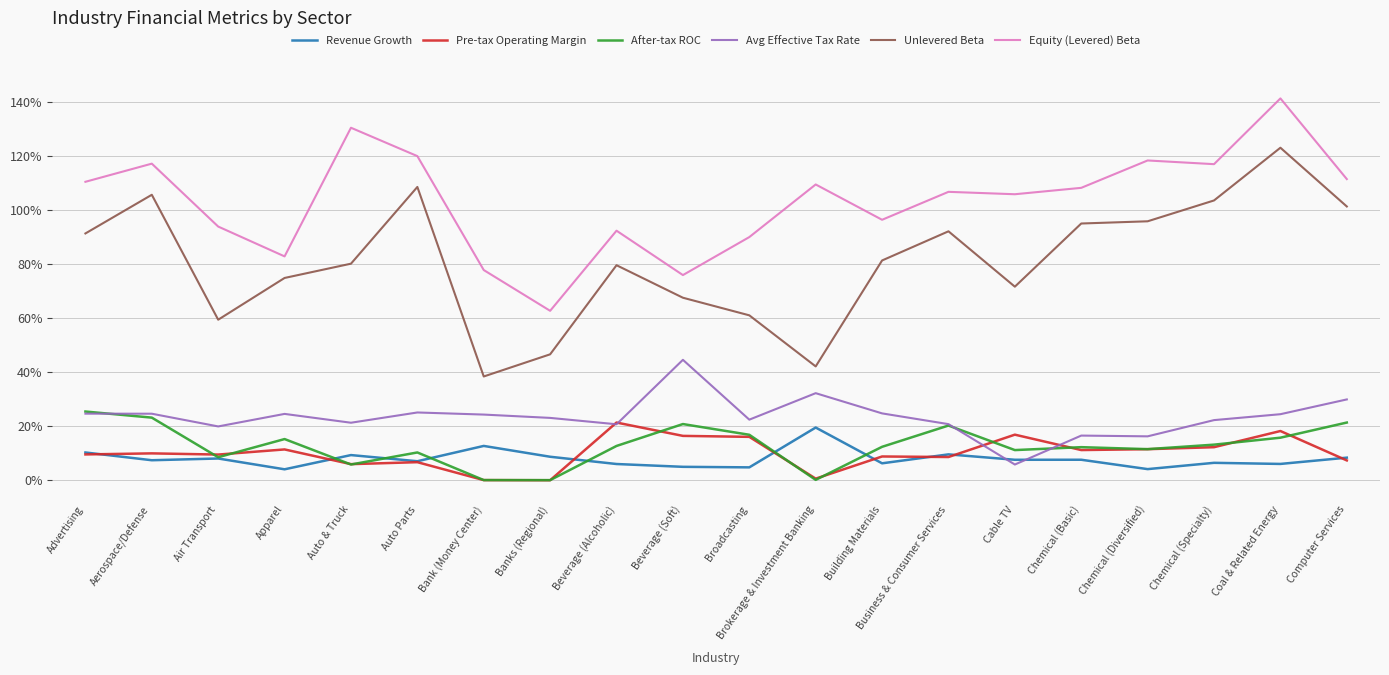

Reading left to right, list all the values displayed in this chart.

Revenue Growth: Advertising=0.1	Aerospace/Defense=0.1	Air Transport=0.1	Apparel=0.0	Auto & Truck=0.1	Auto Parts=0.1	Bank (Money Center)=0.1	Banks (Regional)=0.1	Beverage (Alcoholic)=0.1	Beverage (Soft)=0.0	Broadcasting=0.0	Brokerage & Investment Banking=0.2	Building Materials=0.1	Business & Consumer Services=0.1	Cable TV=0.1	Chemical (Basic)=0.1	Chemical (Diversified)=0.0	Chemical (Specialty)=0.1	Coal & Related Energy=0.1	Computer Services=0.1
Pre-tax Operating Margin: Advertising=0.1	Aerospace/Defense=0.1	Air Transport=0.1	Apparel=0.1	Auto & Truck=0.1	Auto Parts=0.1	Bank (Money Center)=0.0	Banks (Regional)=-0.0	Beverage (Alcoholic)=0.2	Beverage (Soft)=0.2	Broadcasting=0.2	Brokerage & Investment Banking=0.0	Building Materials=0.1	Business & Consumer Services=0.1	Cable TV=0.2	Chemical (Basic)=0.1	Chemical (Diversified)=0.1	Chemical (Specialty)=0.1	Coal & Related Energy=0.2	Computer Services=0.1
After-tax ROC: Advertising=0.3	Aerospace/Defense=0.2	Air Transport=0.1	Apparel=0.2	Auto & Truck=0.1	Auto Parts=0.1	Bank (Money Center)=0.0	Banks (Regional)=-0.0	Beverage (Alcoholic)=0.1	Beverage (Soft)=0.2	Broadcasting=0.2	Brokerage & Investment Banking=0.0	Building Materials=0.1	Business & Consumer Services=0.2	Cable TV=0.1	Chemical (Basic)=0.1	Chemical (Diversified)=0.1	Chemical (Specialty)=0.1	Coal & Related Energy=0.2	Computer Services=0.2
Avg Effective Tax Rate: Advertising=0.2	Aerospace/Defense=0.2	Air Transport=0.2	Apparel=0.2	Auto & Truck=0.2	Auto Parts=0.3	Bank (Money Center)=0.2	Banks (Regional)=0.2	Beverage (Alcoholic)=0.2	Beverage (Soft)=0.4	Broadcasting=0.2	Brokerage & Investment Banking=0.3	Building Materials=0.2	Business & Consumer Services=0.2	Cable TV=0.1	Chemical (Basic)=0.2	Chemical (Diversified)=0.2	Chemical (Specialty)=0.2	Coal & Related Energy=0.2	Computer Services=0.3
Unlevered Beta: Advertising=0.9	Aerospace/Defense=1.1	Air Transport=0.6	Apparel=0.7	Auto & Truck=0.8	Auto Parts=1.1	Bank (Money Center)=0.4	Banks (Regional)=0.5	Beverage (Alcoholic)=0.8	Beverage (Soft)=0.7	Broadcasting=0.6	Brokerage & Investment Banking=0.4	Building Materials=0.8	Business & Consumer Services=0.9	Cable TV=0.7	Chemical (Basic)=1.0	Chemical (Diversified)=1.0	Chemical (Specialty)=1.0	Coal & Related Energy=1.2	Computer Services=1.0
Equity (Levered) Beta: Advertising=1.1	Aerospace/Defense=1.2	Air Transport=0.9	Apparel=0.8	Auto & Truck=1.3	Auto Parts=1.2	Bank (Money Center)=0.8	Banks (Regional)=0.6	Beverage (Alcoholic)=0.9	Beverage (Soft)=0.8	Broadcasting=0.9	Brokerage & Investment Banking=1.1	Building Materials=1.0	Business & Consumer Services=1.1	Cable TV=1.1	Chemical (Basic)=1.1	Chemical (Diversified)=1.2	Chemical (Specialty)=1.2	Coal & Related Energy=1.4	Computer Services=1.1